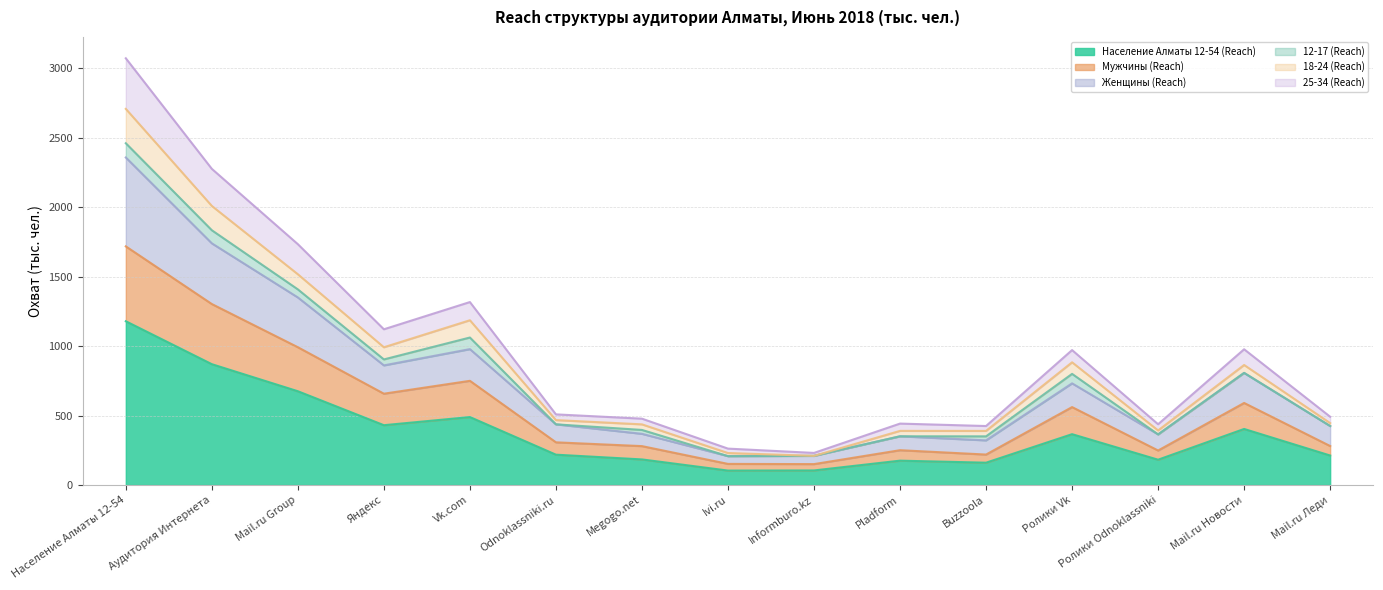

What is the maximum value for Мужчины (Reach)?

1718.4